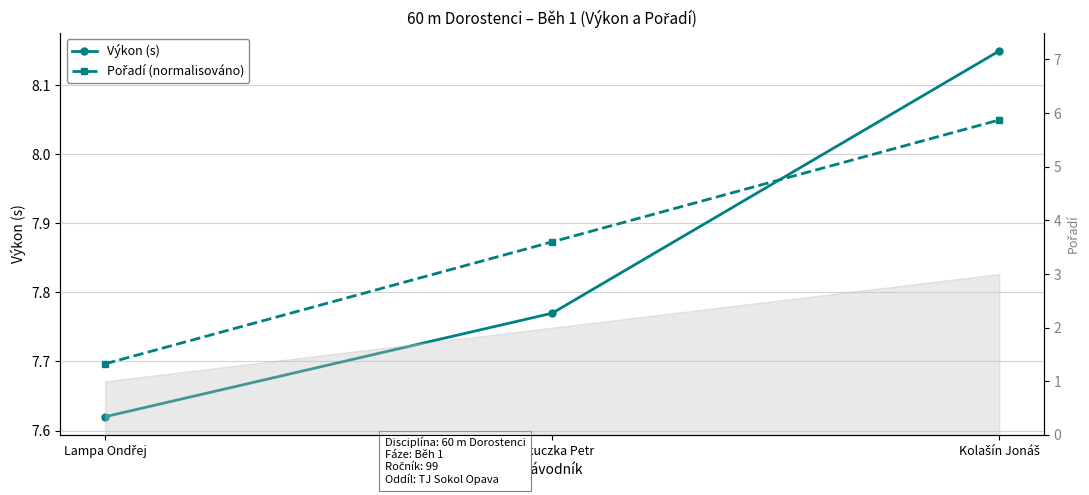

What is the maximum value shown in the chart?

8.2